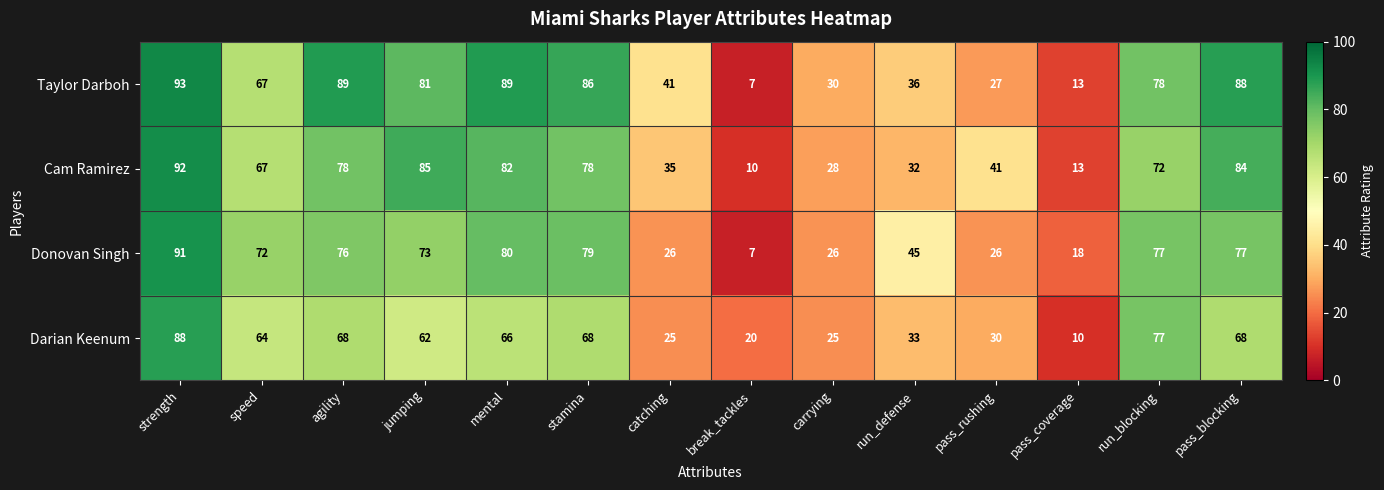

What is the difference between the Darian Keenum values at agility and pass_rushing?

38